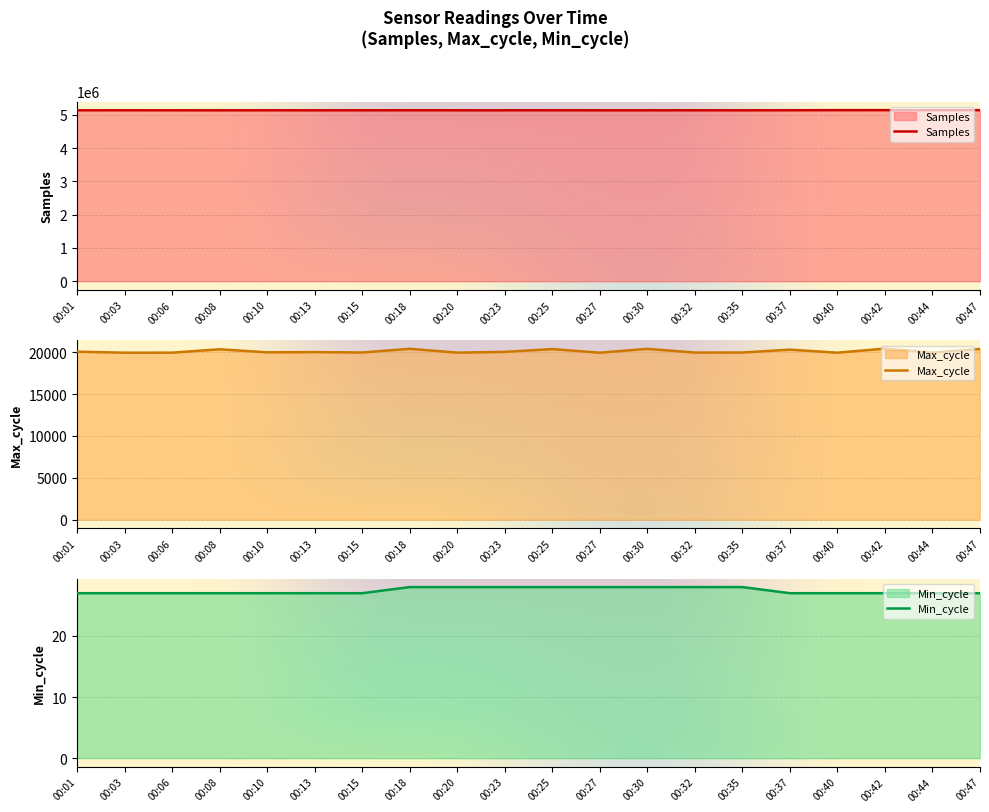

What is the value of the Max_cycle point at the 4th from the left?

20356